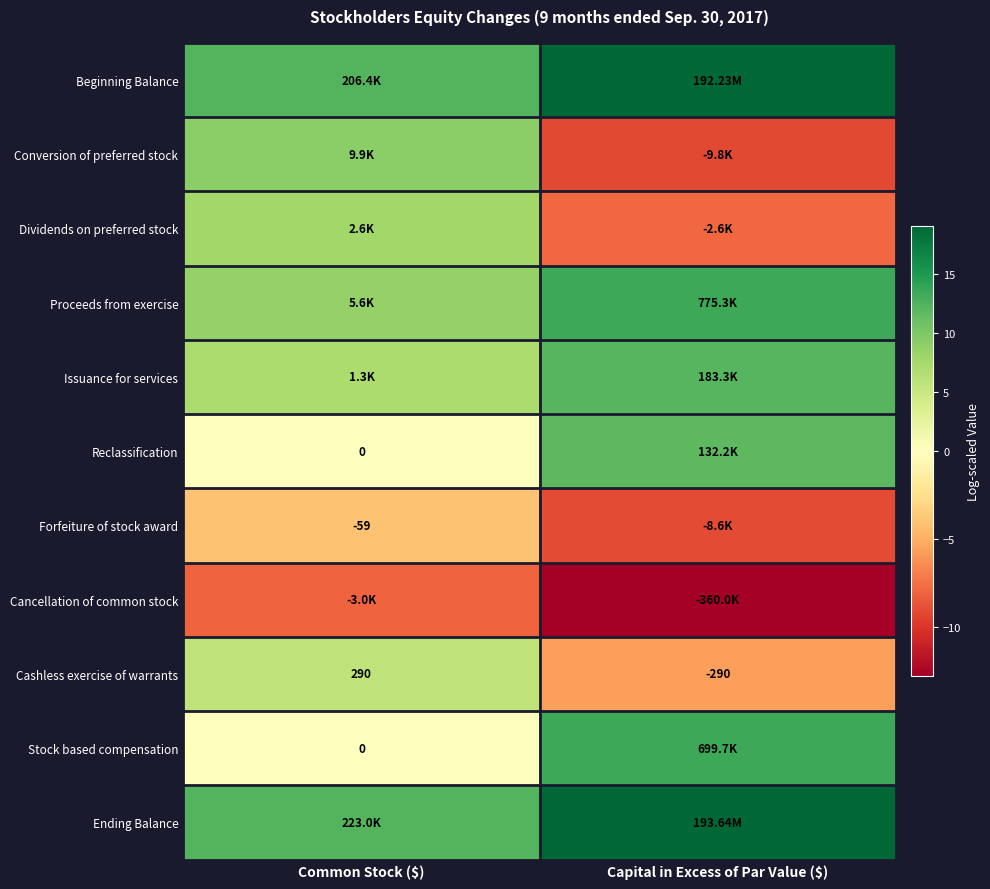

How many data points in Conversion of preferred stock are less than 9?

1